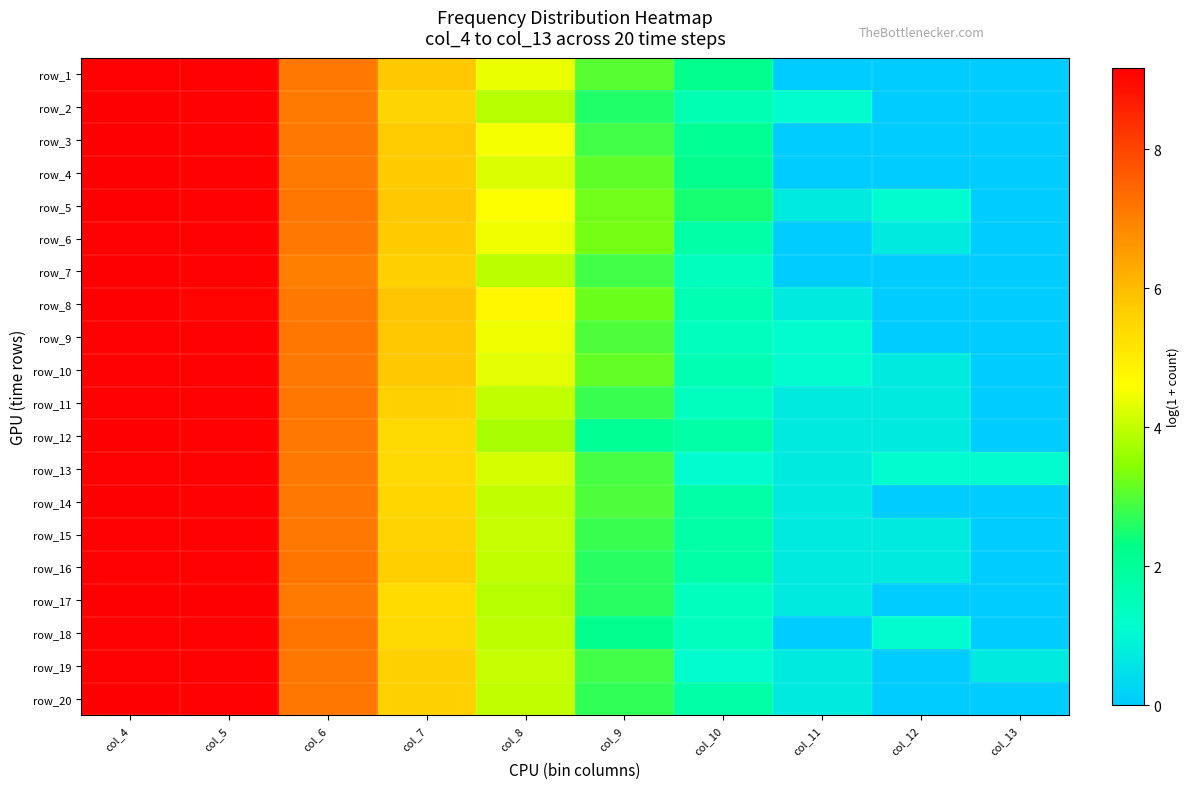

Between col_13 and col_7, which is larger?

col_7